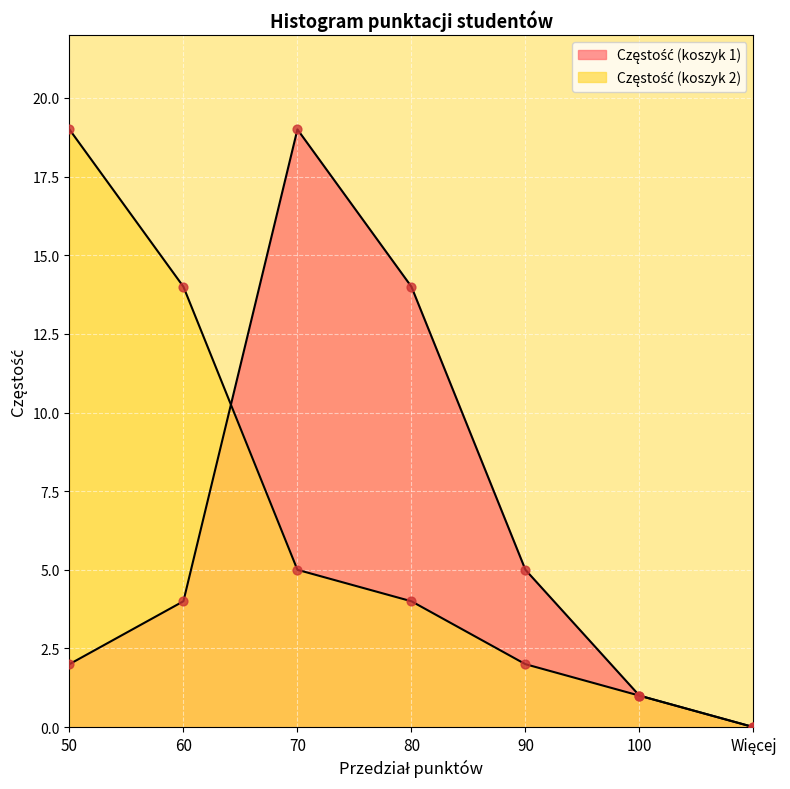

Which series has the largest Y range (max minus min)?

Częstość (koszyk 1)